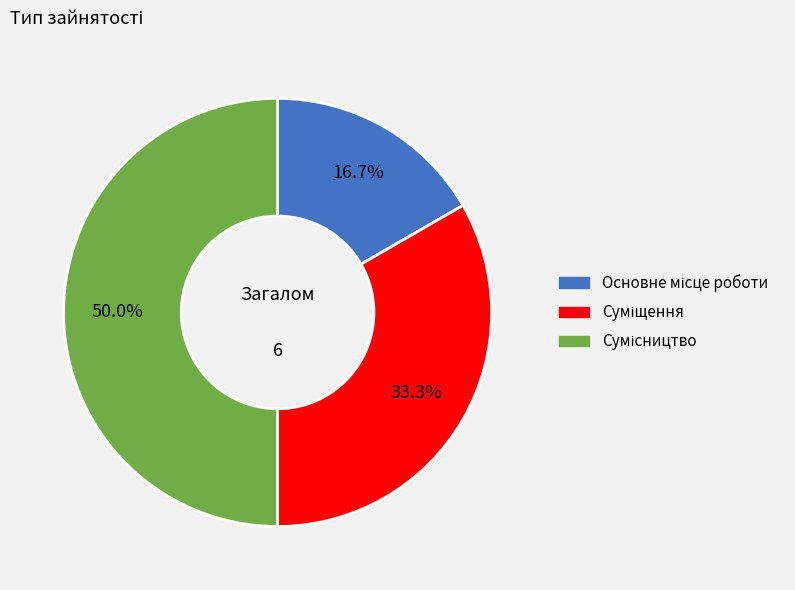

To the nearest percent, what percentage of the pie is Суміщення?

33%